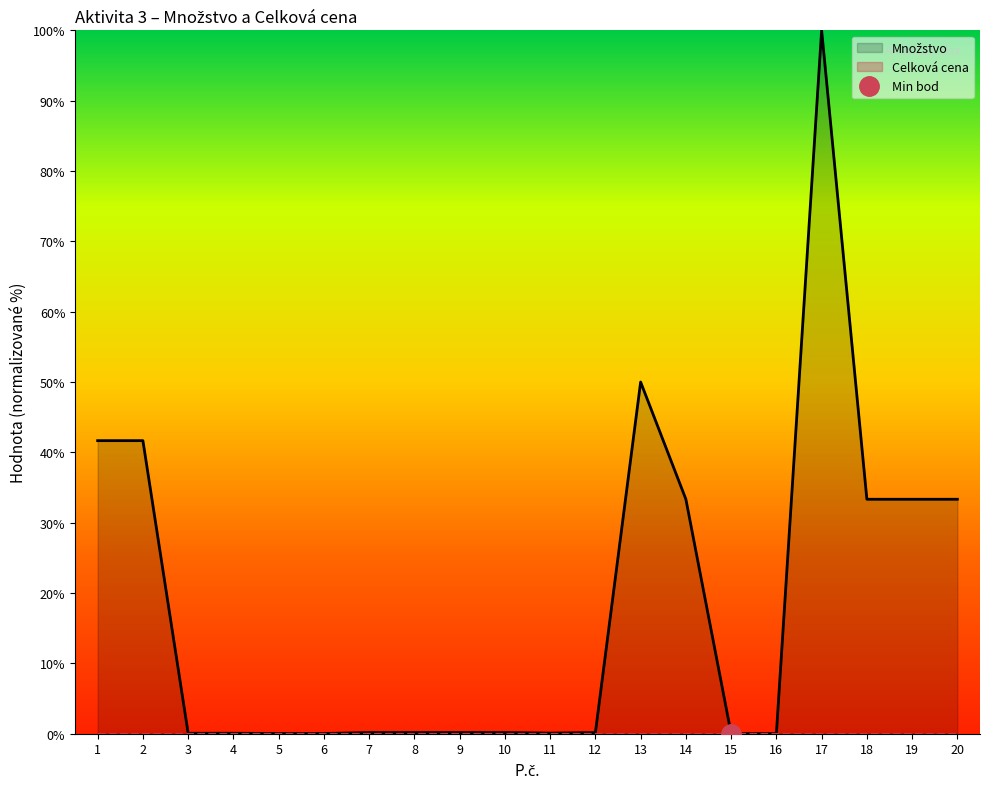

How many points are lower than both their immediate neighbors (excluding endpoints)?

1